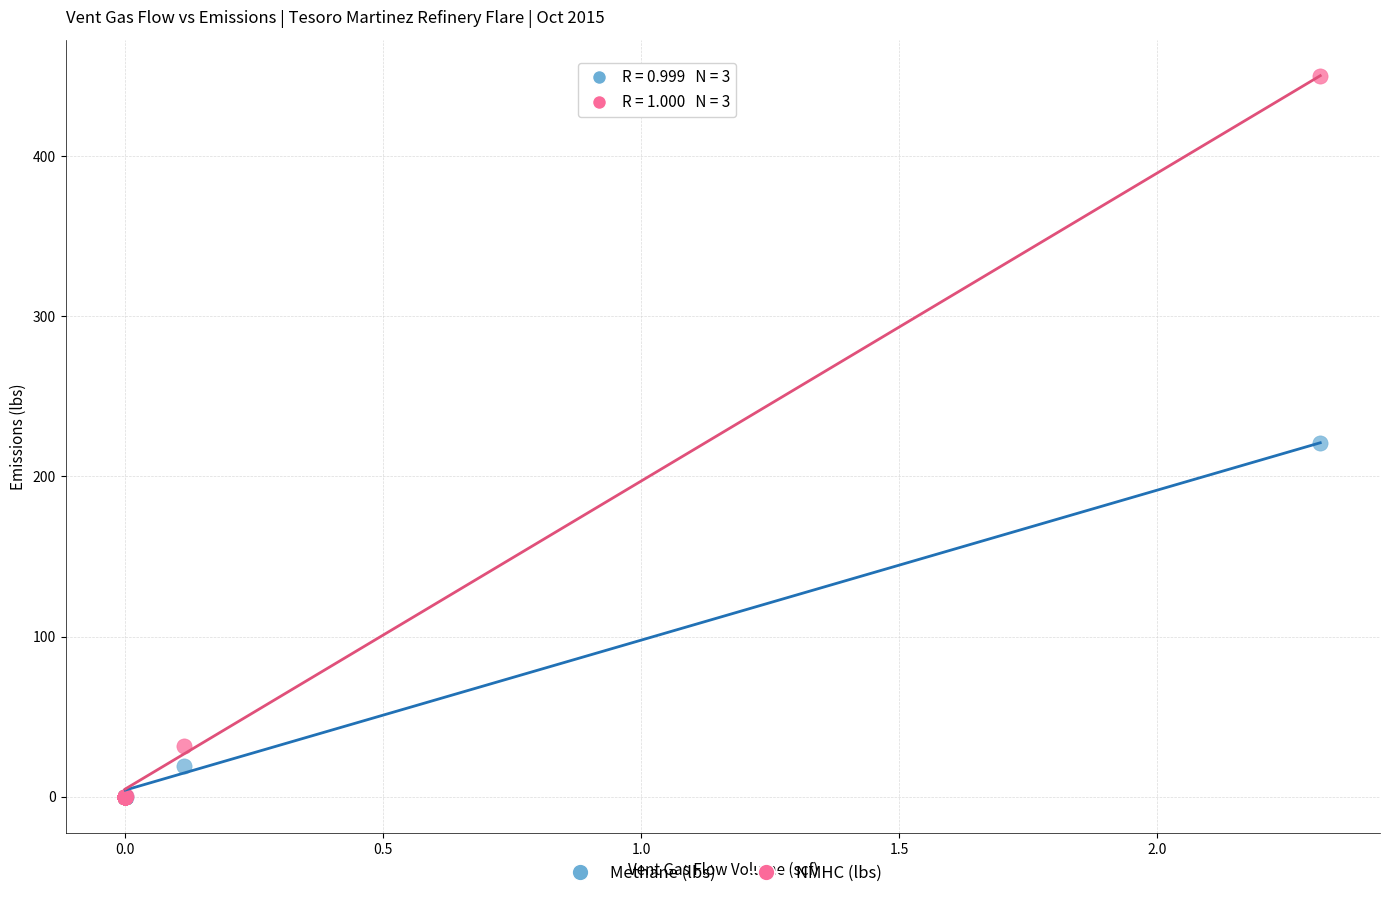

Which series has the widest spread of Y values?

NMHC (lbs)